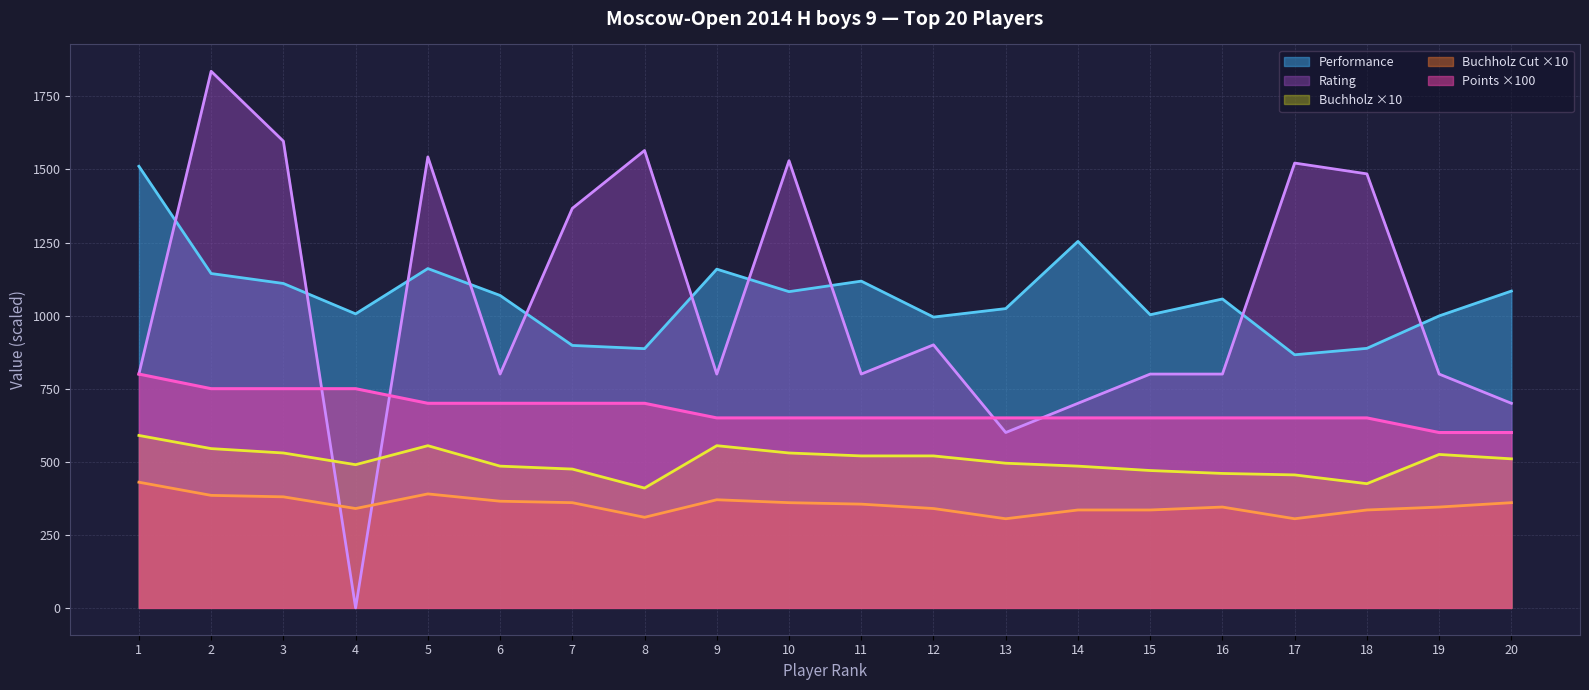

True or false: Points has more than 0 interior local peaks.

False